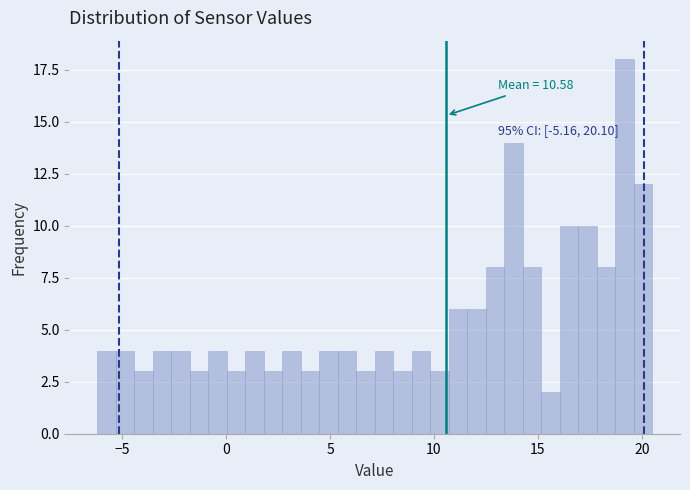

Read against the x-axis, roughly where is the centre of the tallest bar?

19.0